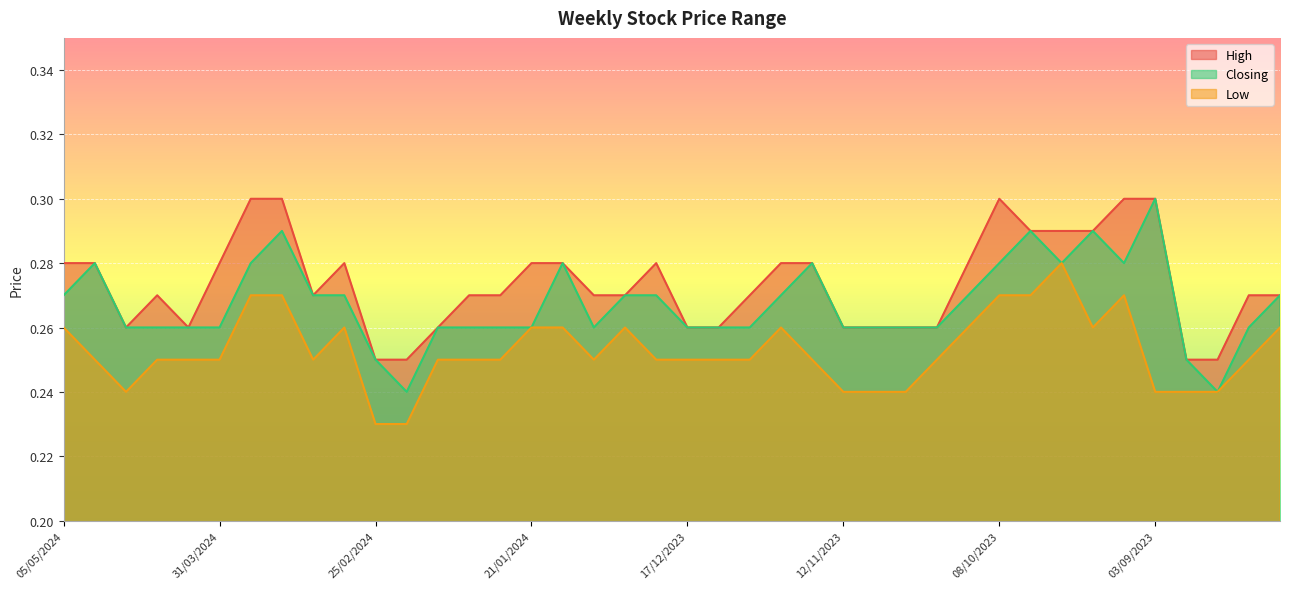

The Low series shows 0.1 at 03/03/2024. True or false?

False